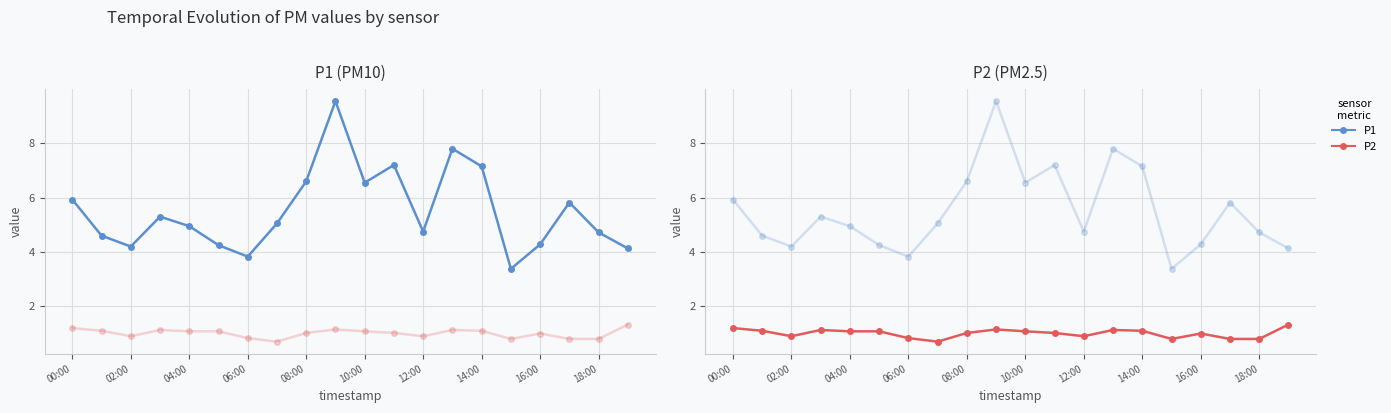

What is the average value of the P1 series?

5.5